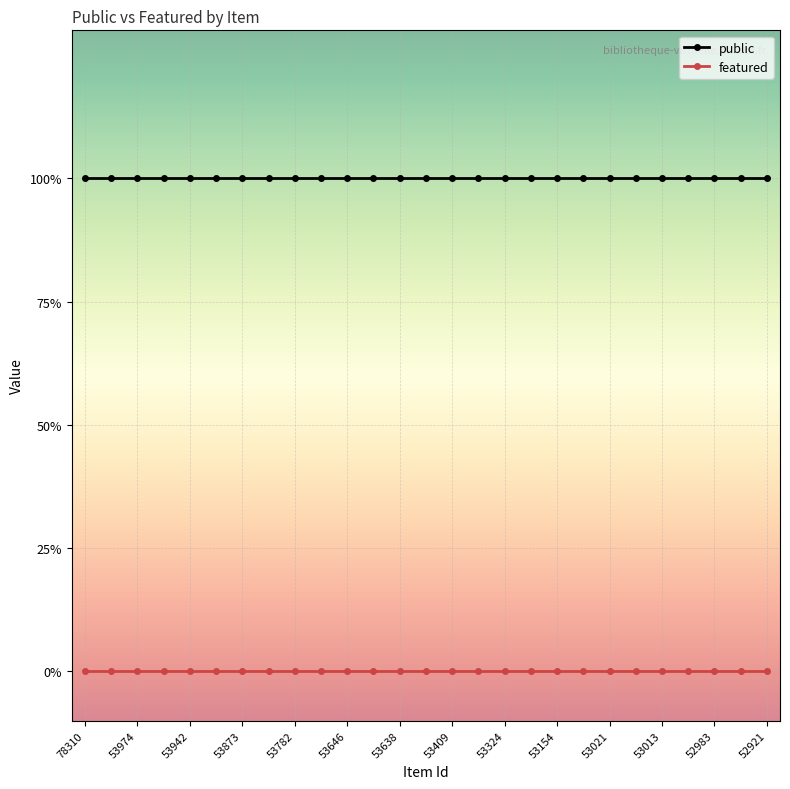

Is this an area chart (filled region under the line)?

No